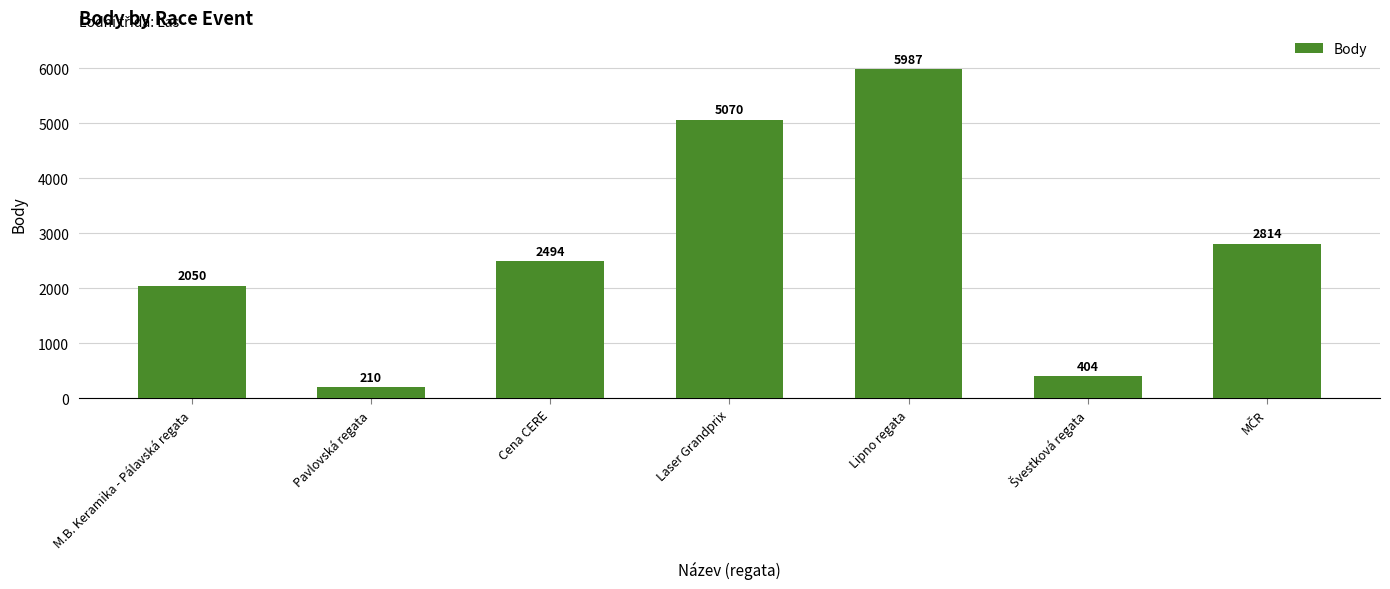

What is the greatest value displayed?

5987